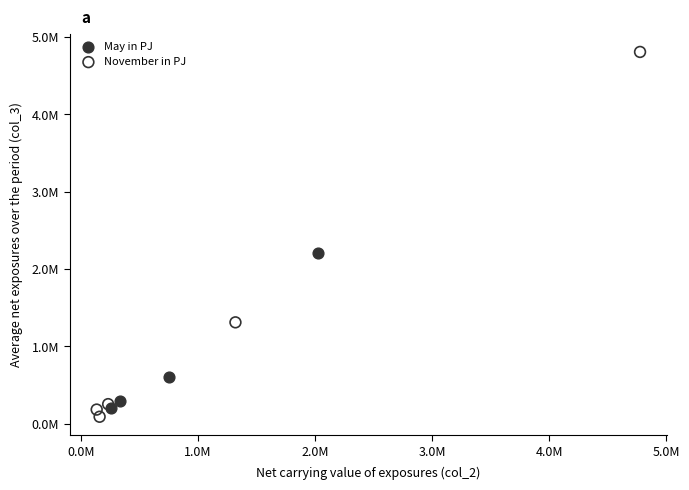

Which series reaches the minimum Y coordinate?

November in PJ